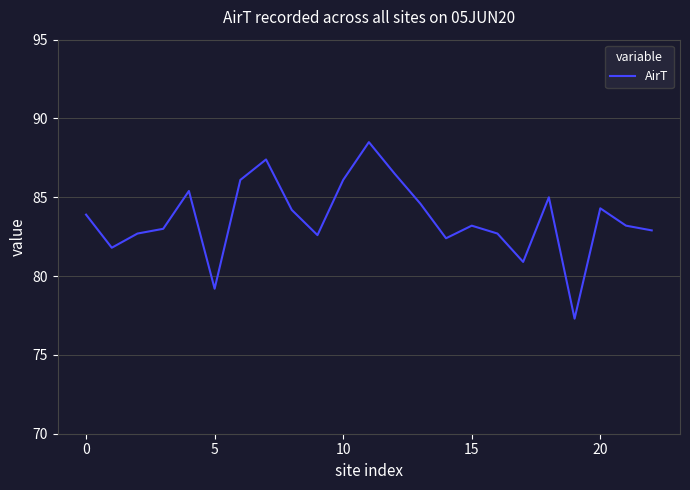

What is the minimum value shown in the chart?

77.3